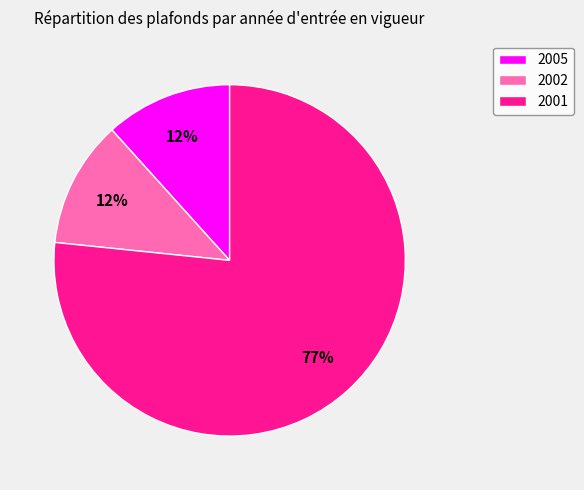

The 2005 slice represents 1% of the pie. True or false?

False